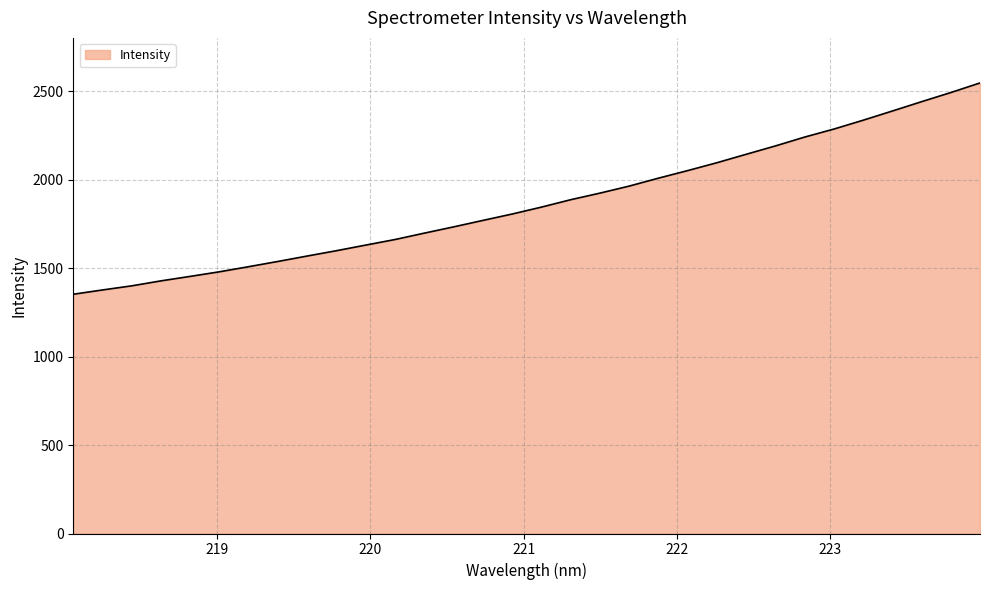

What is the minimum value shown in the chart?

1352.9